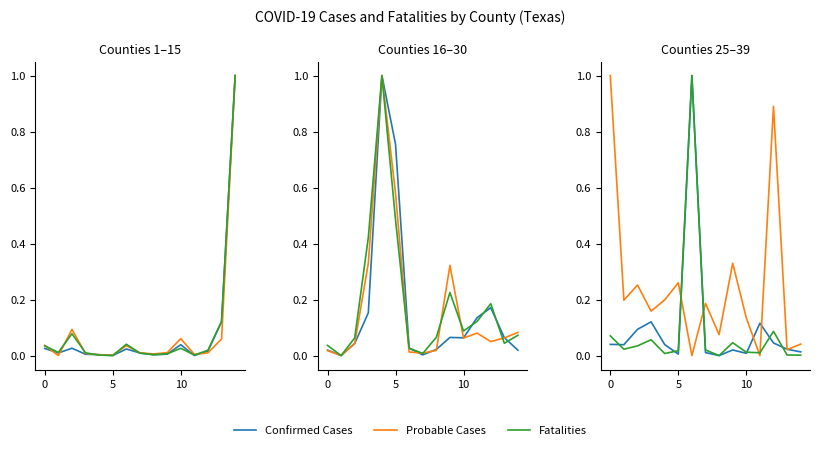

List the series in order of their peak value, highest first.

Confirmed Cases, Probable Cases, Fatalities